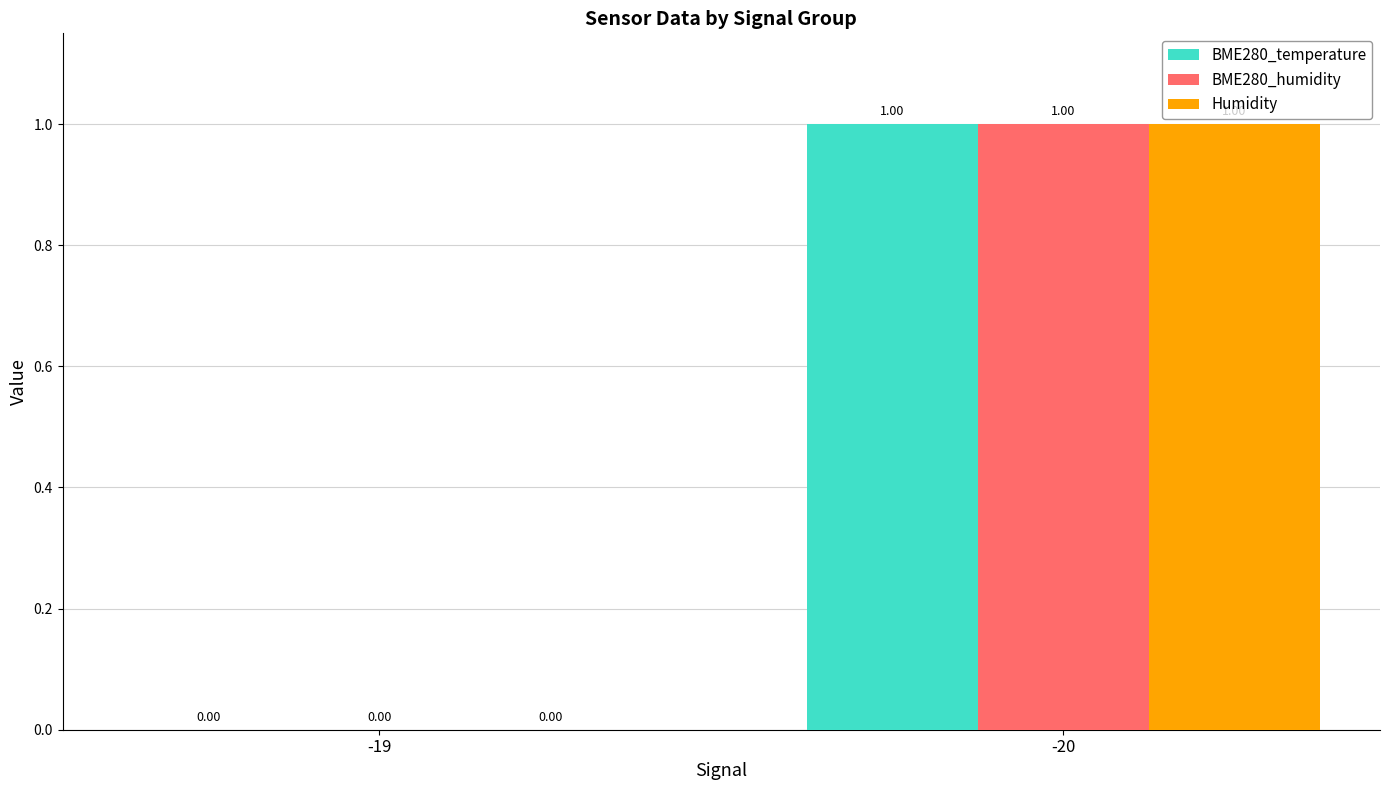

Reading left to right, transcribe all the data shown in this chart.

BME280_temperature: 0	1
BME280_humidity: 0	1
Humidity: 0	1